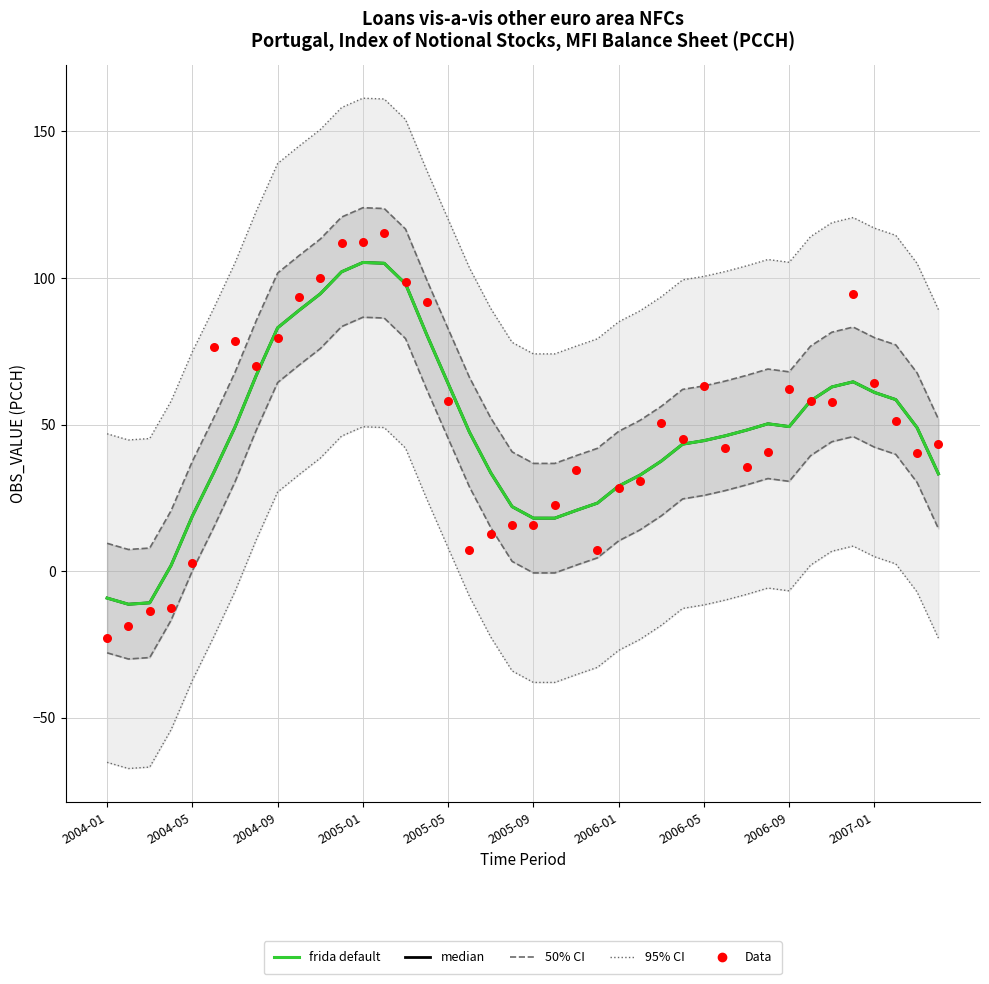

Which series has the largest total across all categories?

95% CI